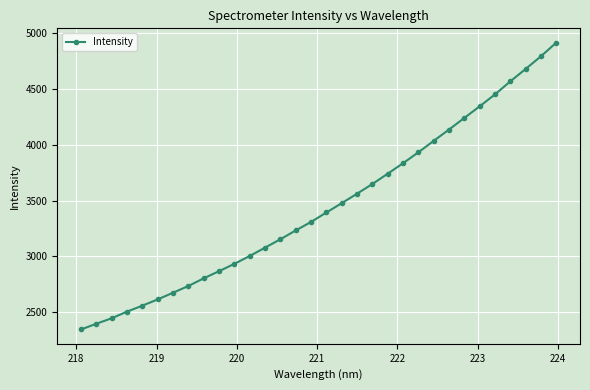

True or false: there are more than 2 points higher than both neighbors.

False